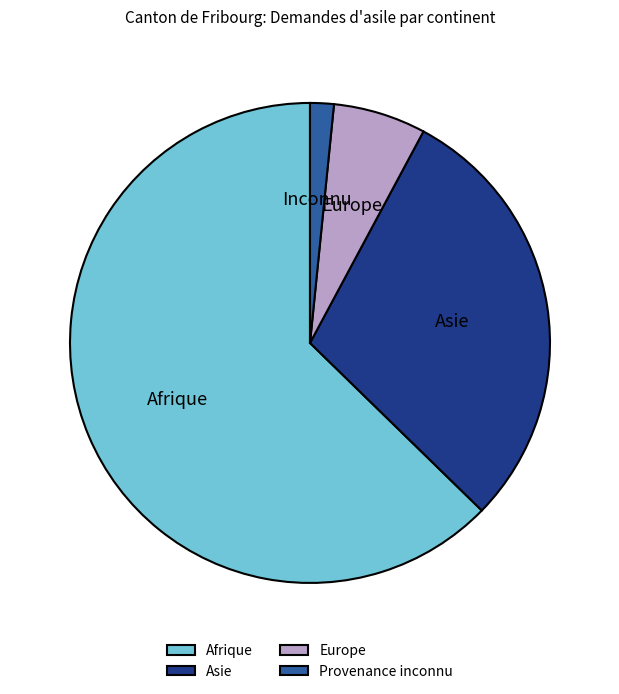

What is the smallest slice in the pie chart?

Provenance inconnu